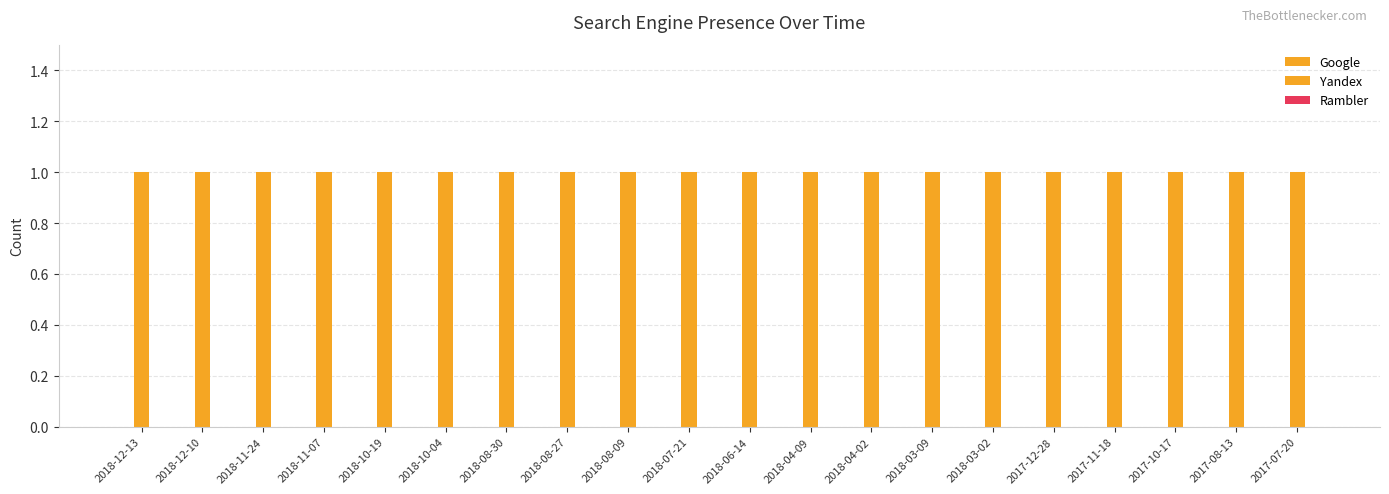

How many series are shown in this chart?

3